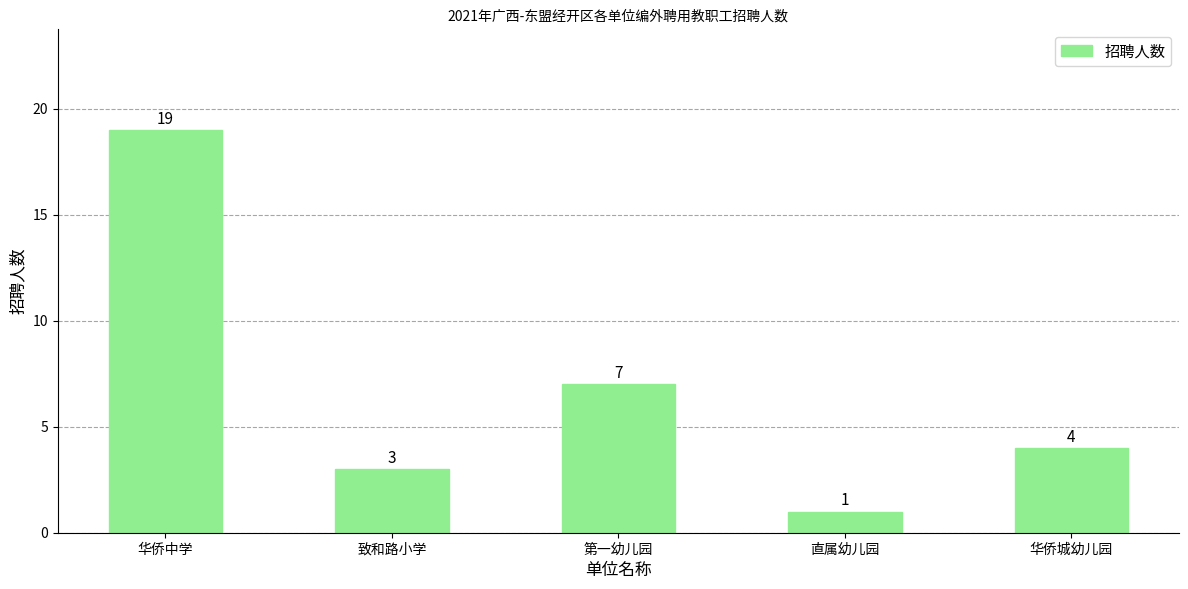

Are the bars horizontal?

No